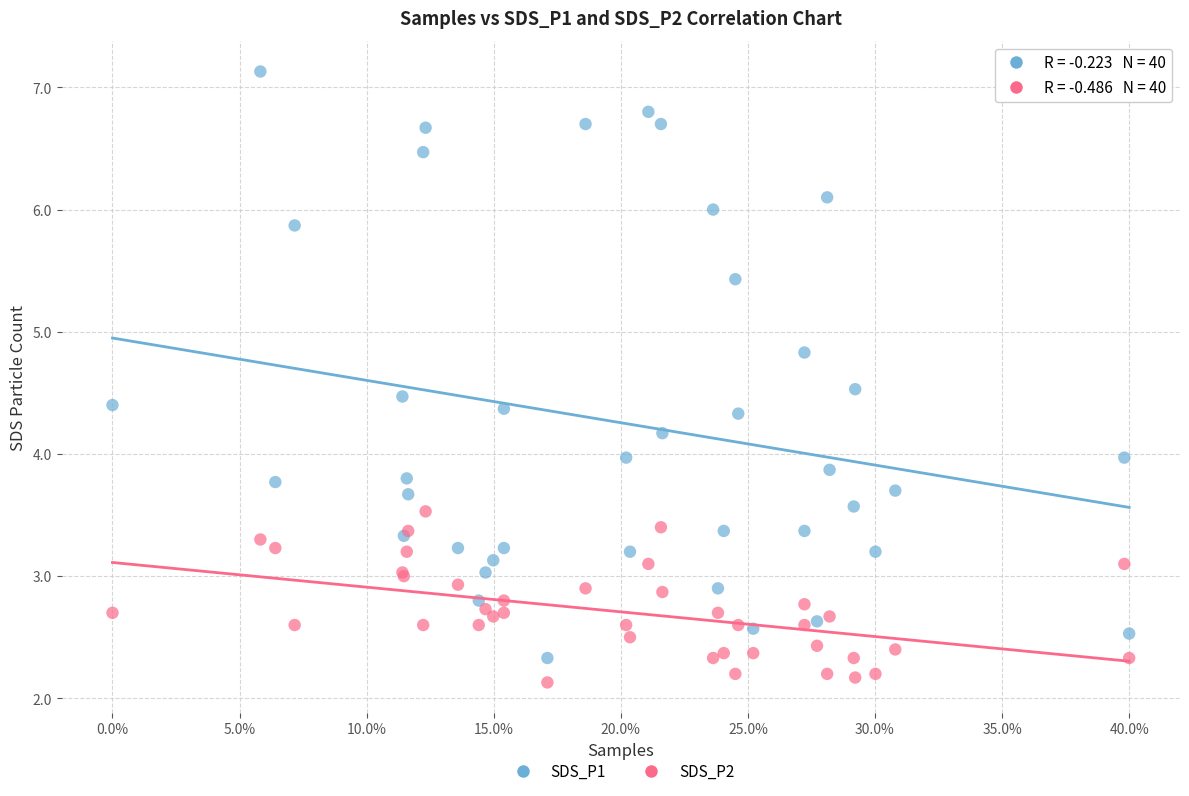

Which series has the widest spread of Y values?

SDS_P1